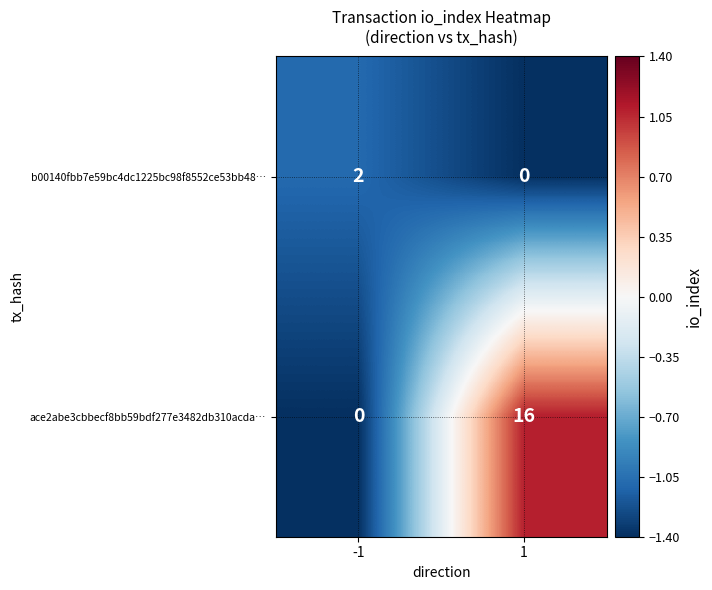

Rank the series by their maximum value, from lowest to highest.

b00140fbb7e59bc4dc1225bc98f8552ce53bb48…, ace2abe3cbbecf8bb59bdf277e3482db310acda…